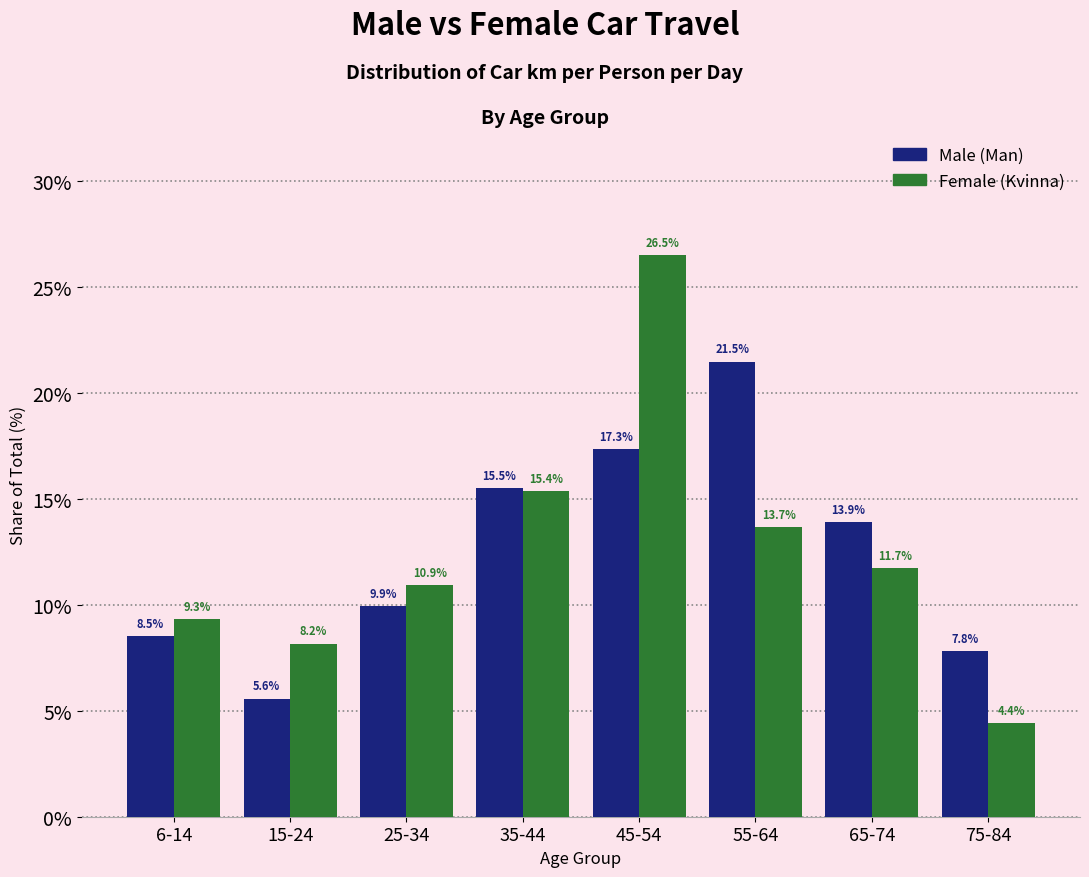

Reading left to right, list all the values displayed in this chart.

Male: 6-14=8.5	15-24=5.6	25-34=9.9	35-44=15.5	45-54=17.3	55-64=21.5	65-74=13.9	75-84=7.8
Female: 6-14=9.3	15-24=8.2	25-34=10.9	35-44=15.4	45-54=26.5	55-64=13.7	65-74=11.7	75-84=4.4